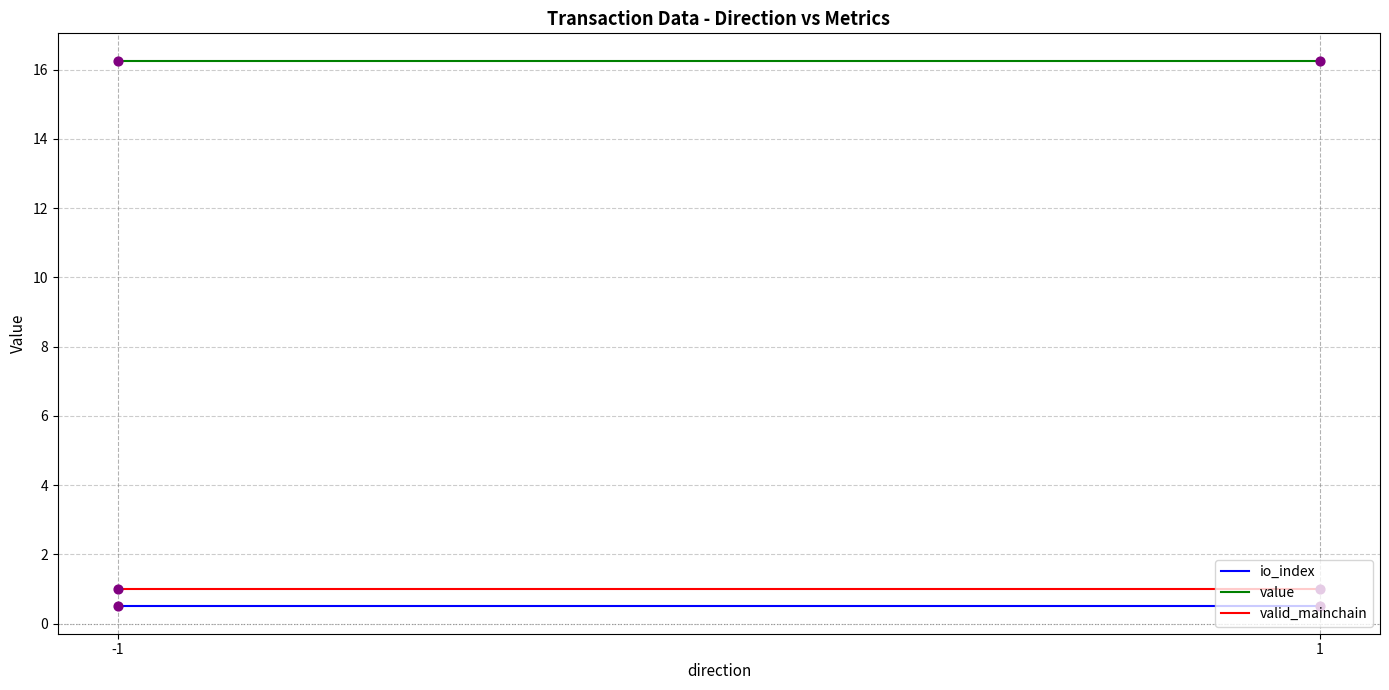

Which series has the largest total across all categories?

value